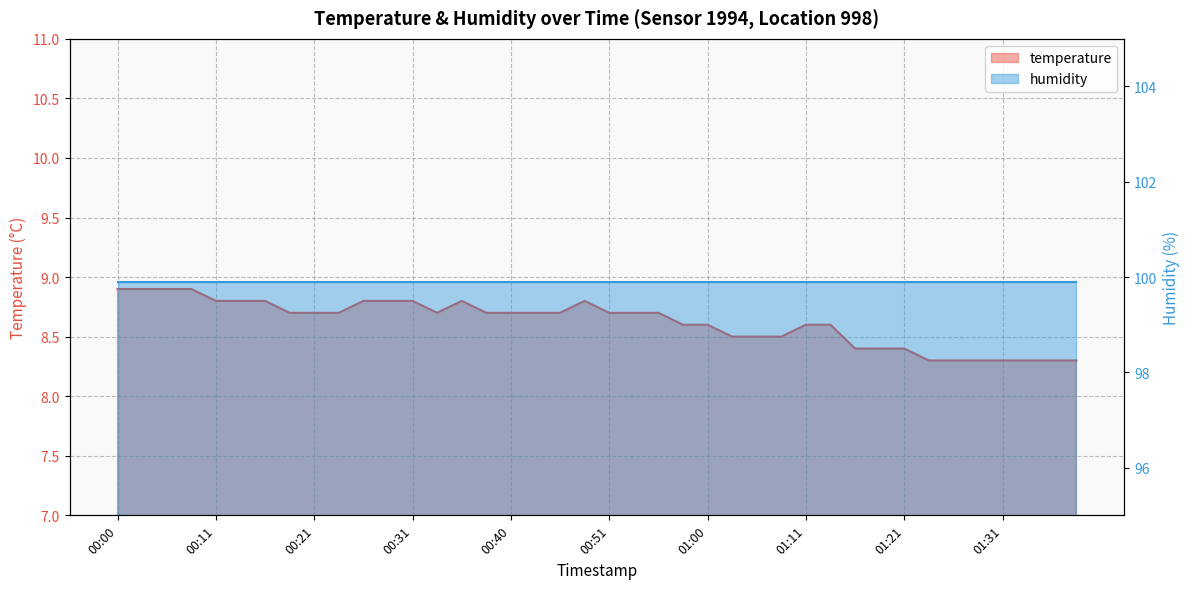

What is the average value?

8.6